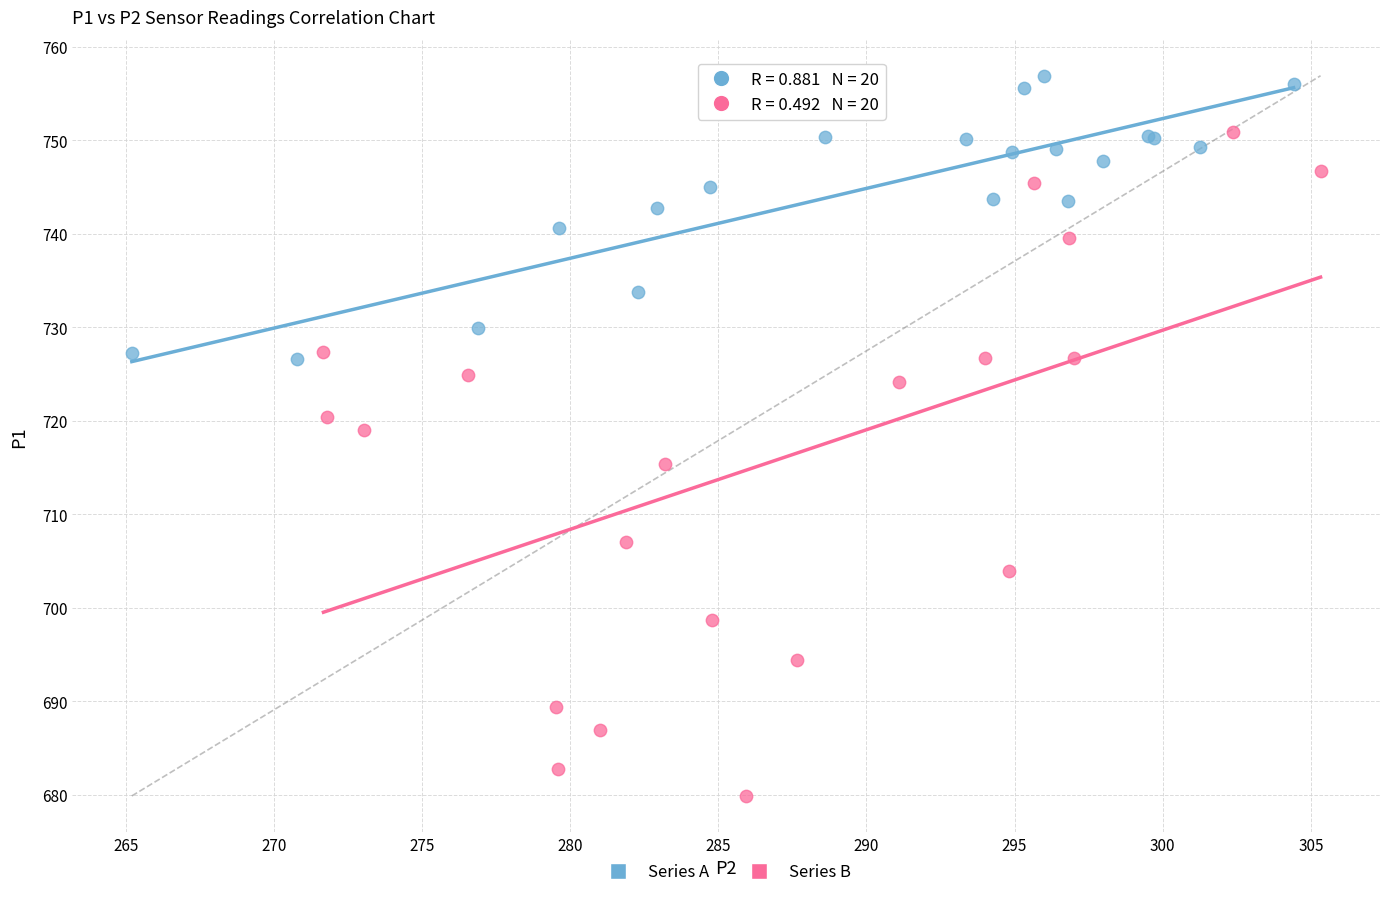

Which series contains the lowest Y value?

Series B